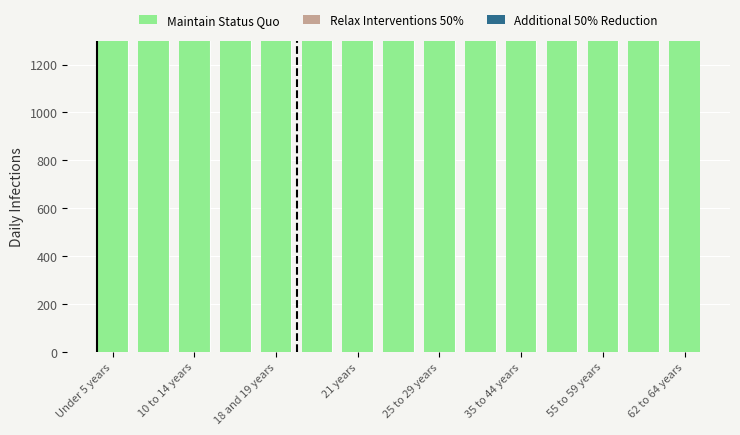

The value of Relax Interventions 50% at 62 to 64 years is 335.6. True or false?

False